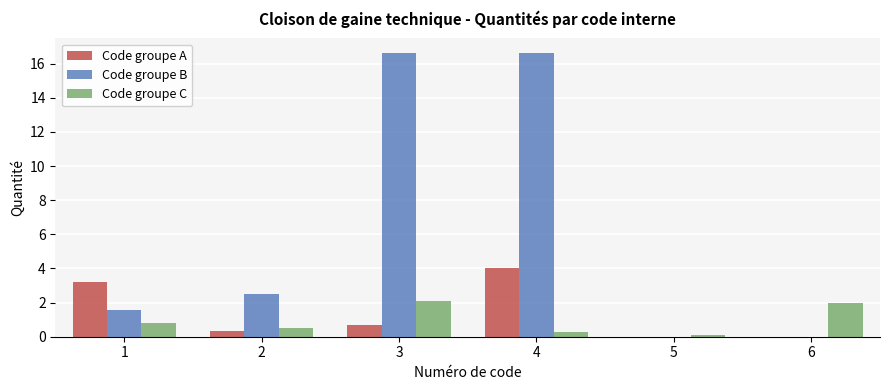

What is the maximum value for Code groupe C?

2.1